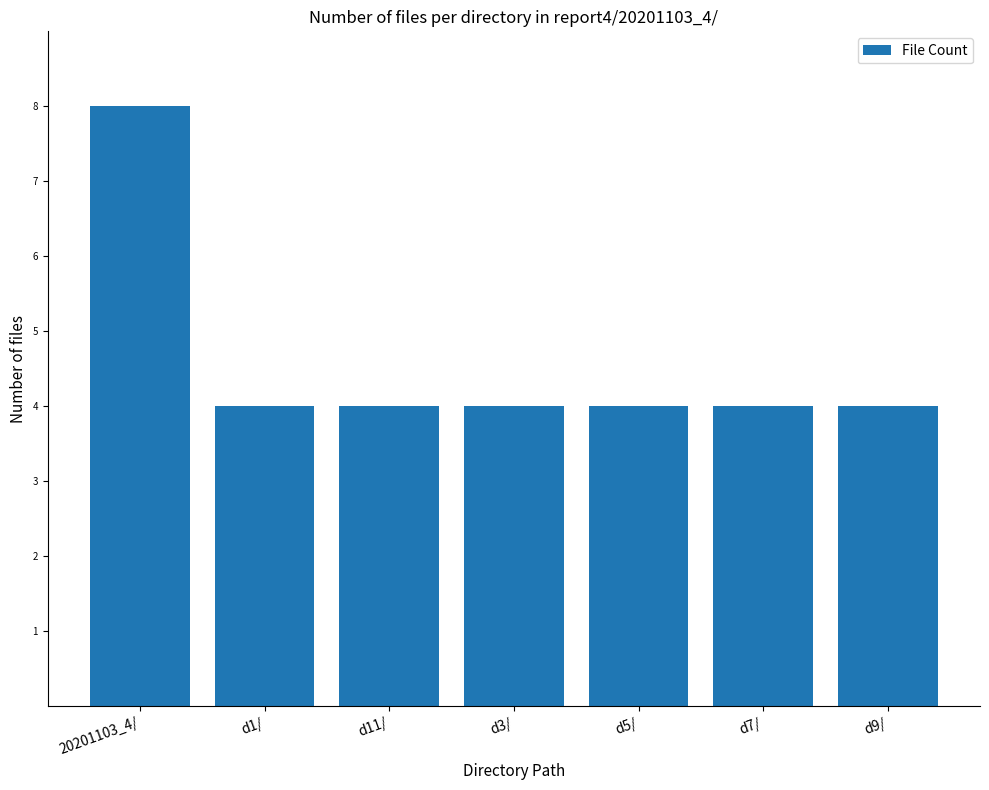

At which category does the chart reach its peak across all series?

20201103_4/